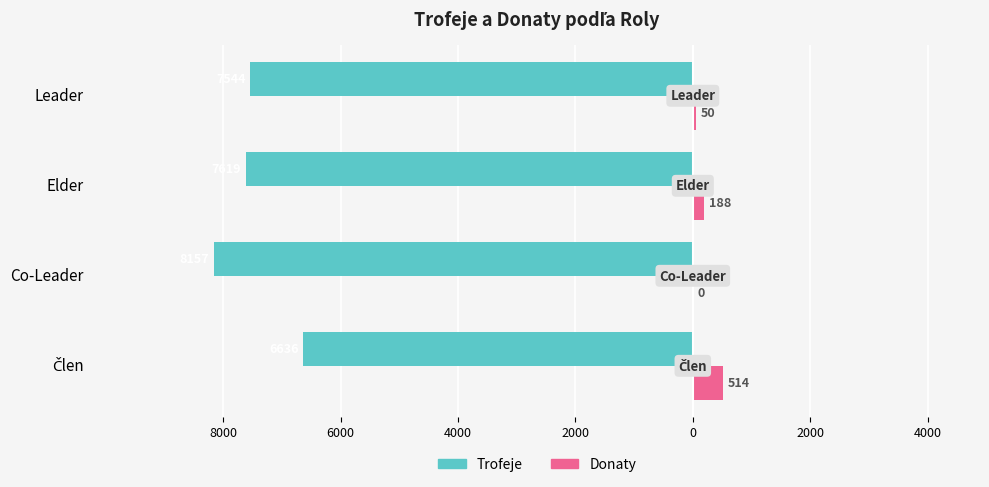

What are all the series names shown in the legend?

Trofeje, Donaty